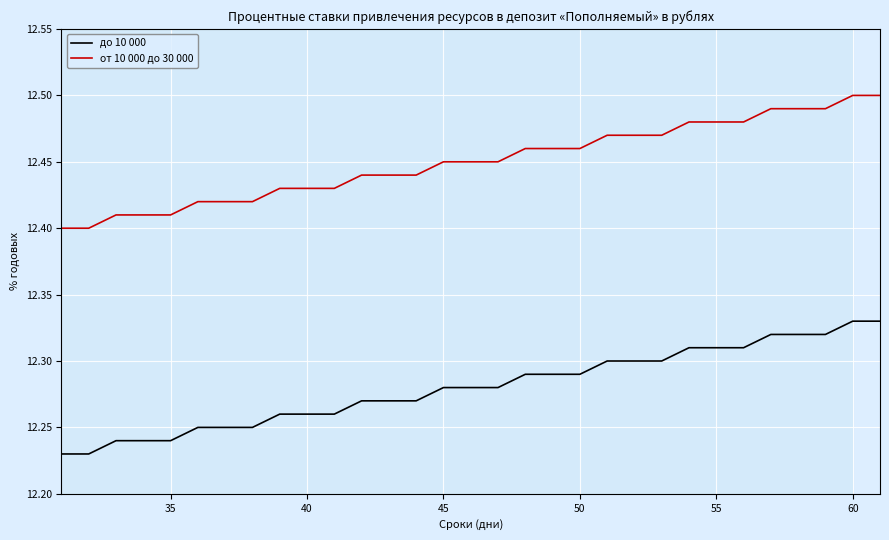

True or false: до 10 000 and от 10 000 до 30 000 intersect in this chart.

False